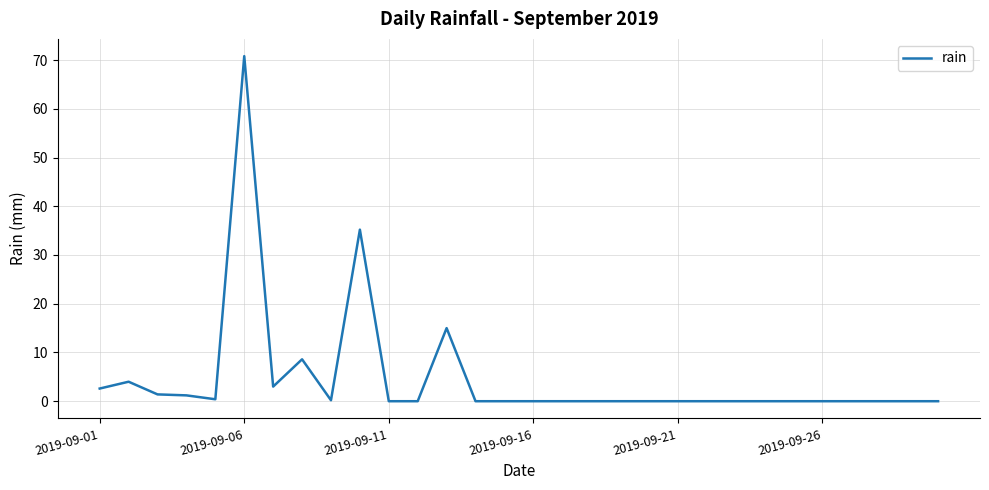

How many lines are shown in the chart?

1